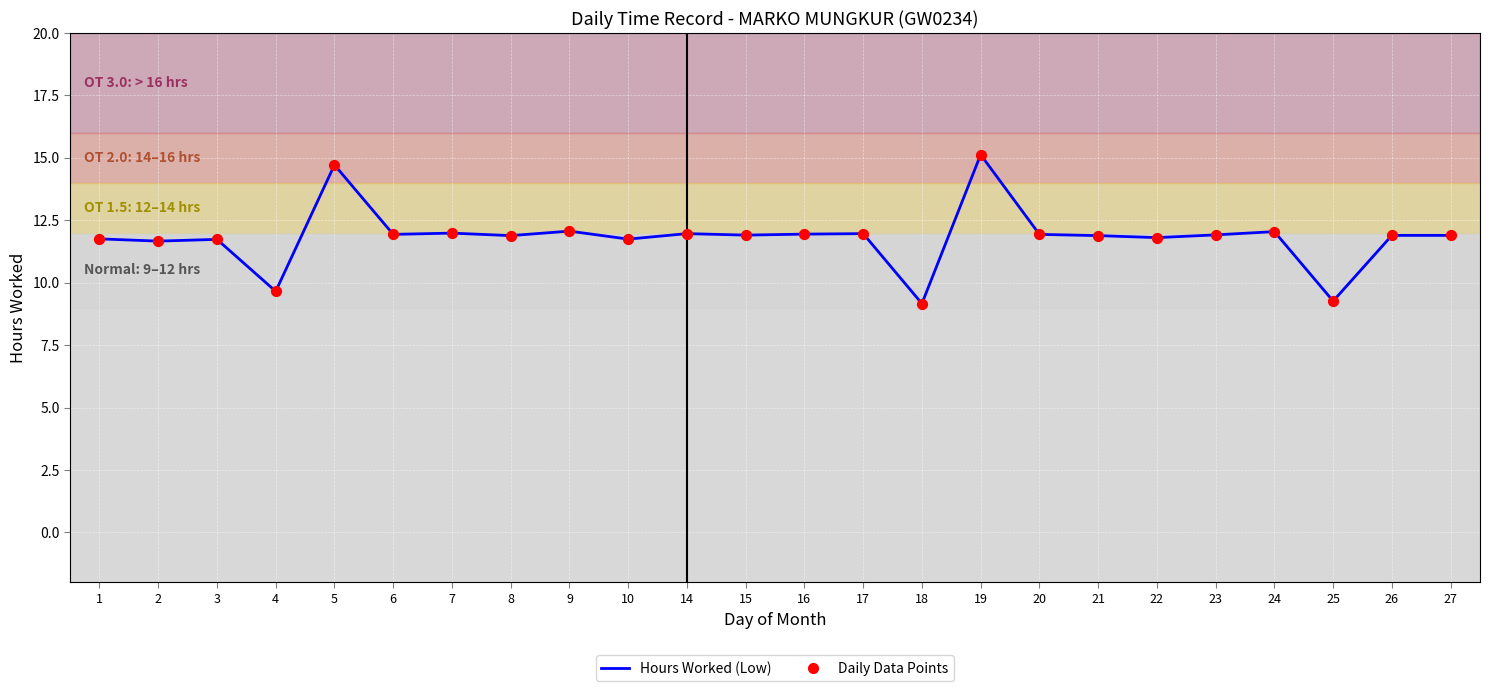

What is the change in value from 4 to 5?

+5.1